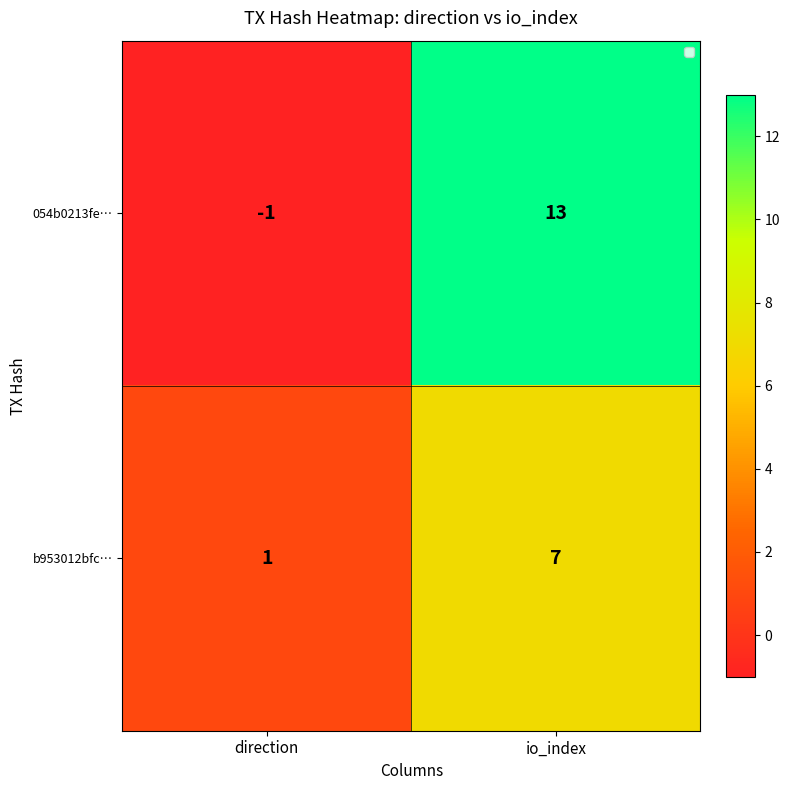

Rank the series by their average value, from highest to lowest.

054b0213fe…, b953012bfc…